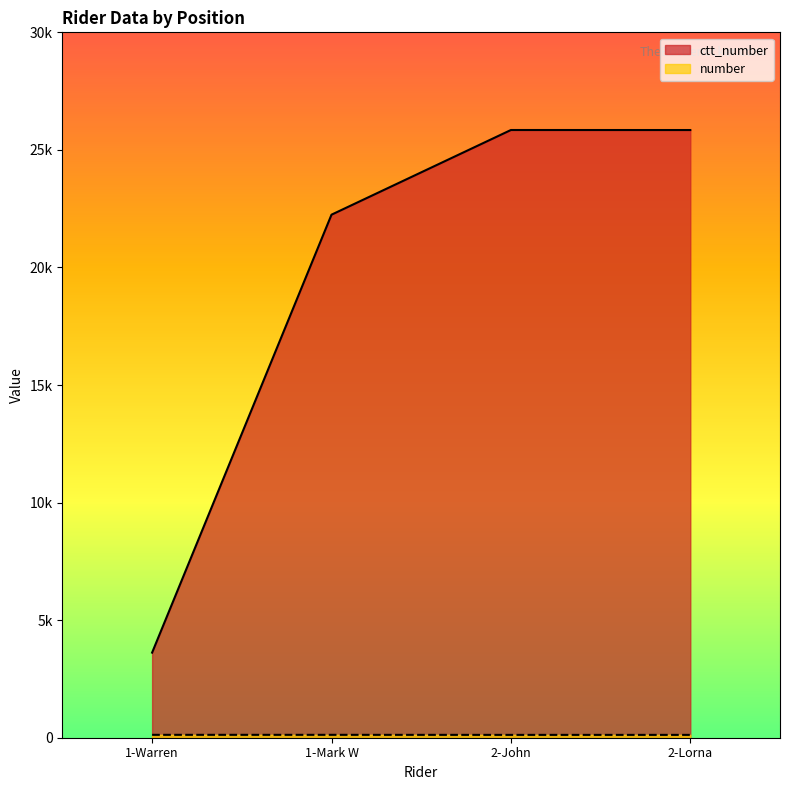

Where is ctt_number nearest to the value 14732?

1-Mark W